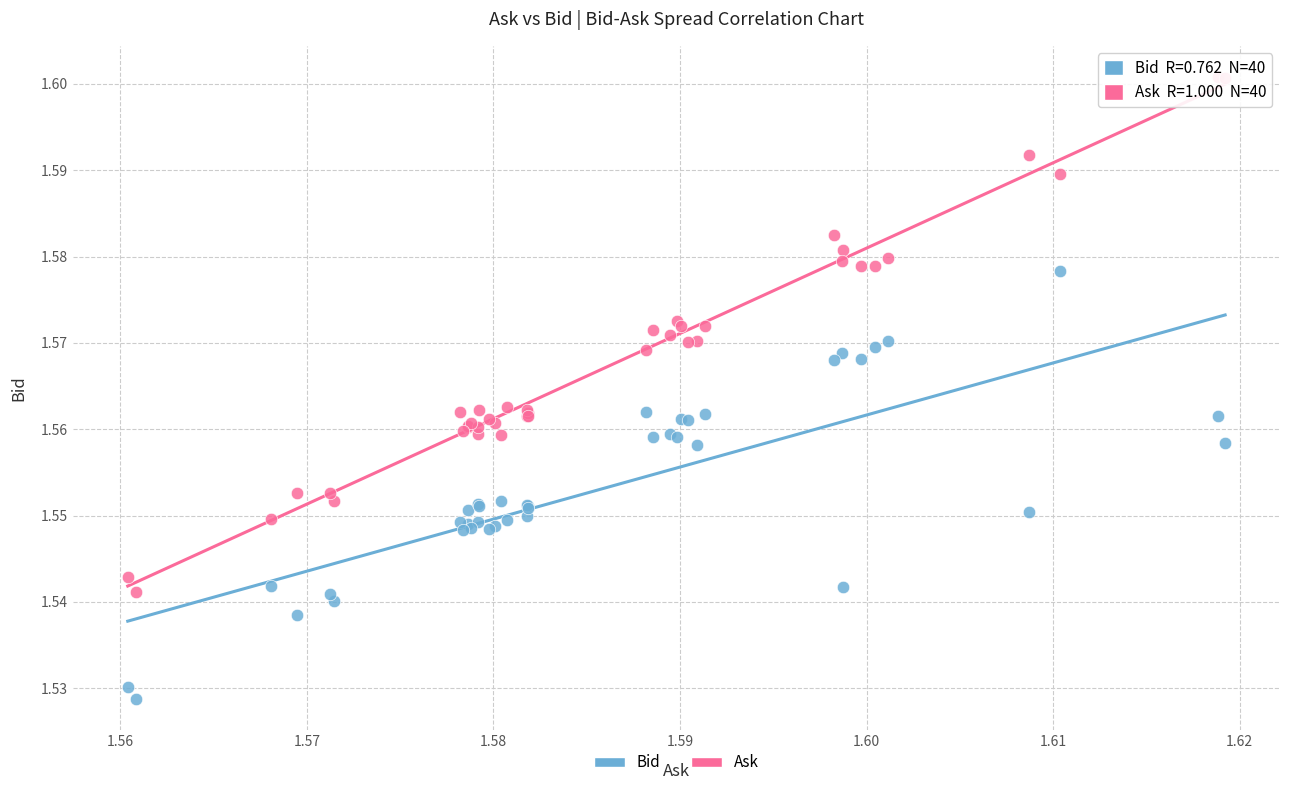

Which series reaches the maximum Y coordinate?

Ask